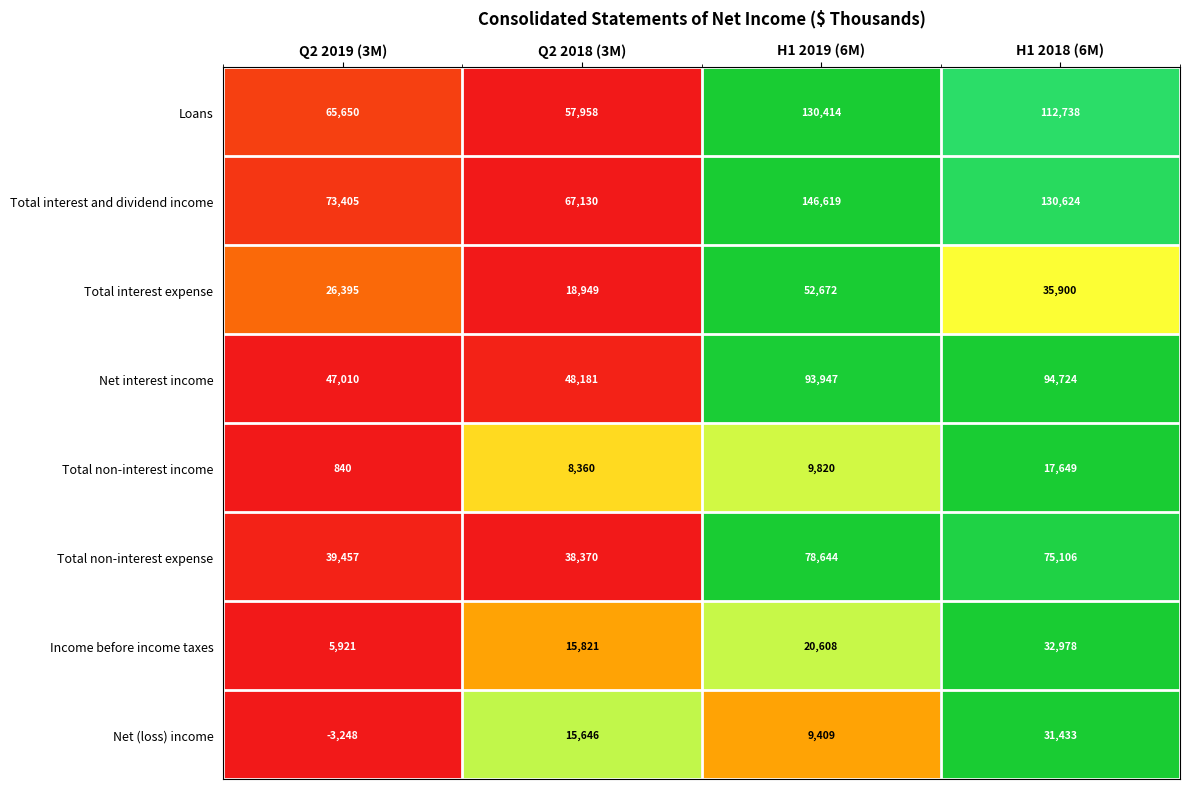

At Q2 2018 (3M), list the series in order from largest to smallest.

Total interest and dividend income, Loans, Net interest income, Total non-interest expense, Total interest expense, Income before income taxes, Net (loss) income, Total non-interest income